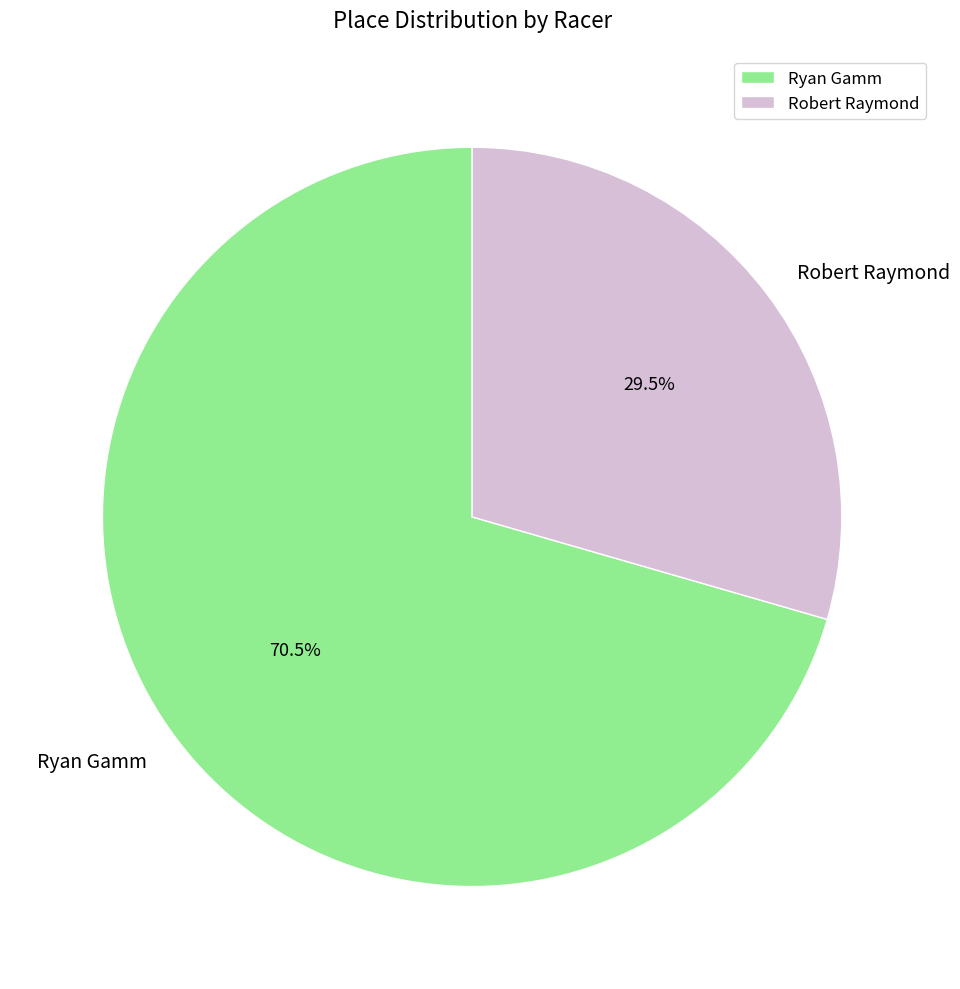

Rank the categories by value from highest to lowest.

Ryan Gamm, Robert Raymond